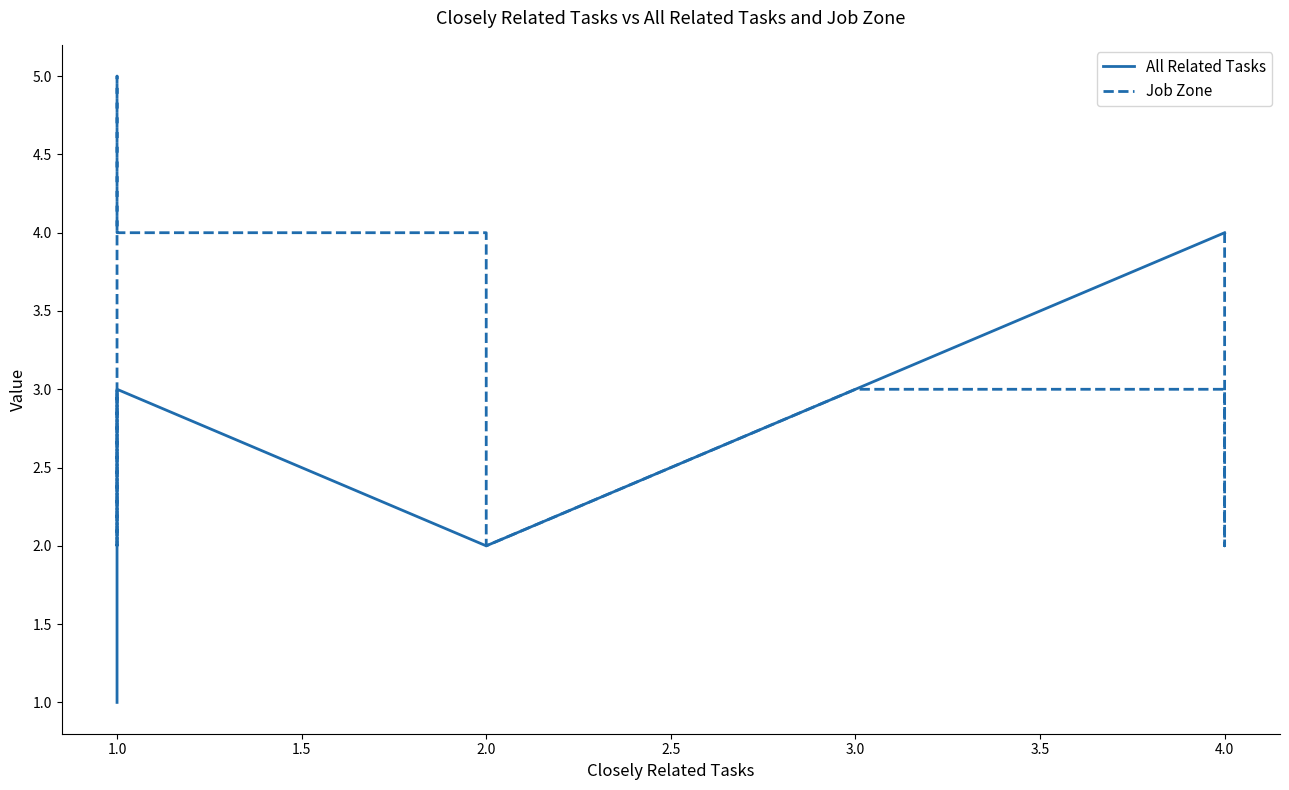

What is the total value across all series at 2.0?

4